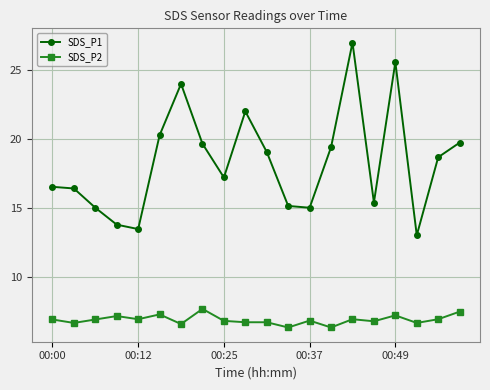

Rank the series by their maximum value, from lowest to highest.

SDS_P2, SDS_P1